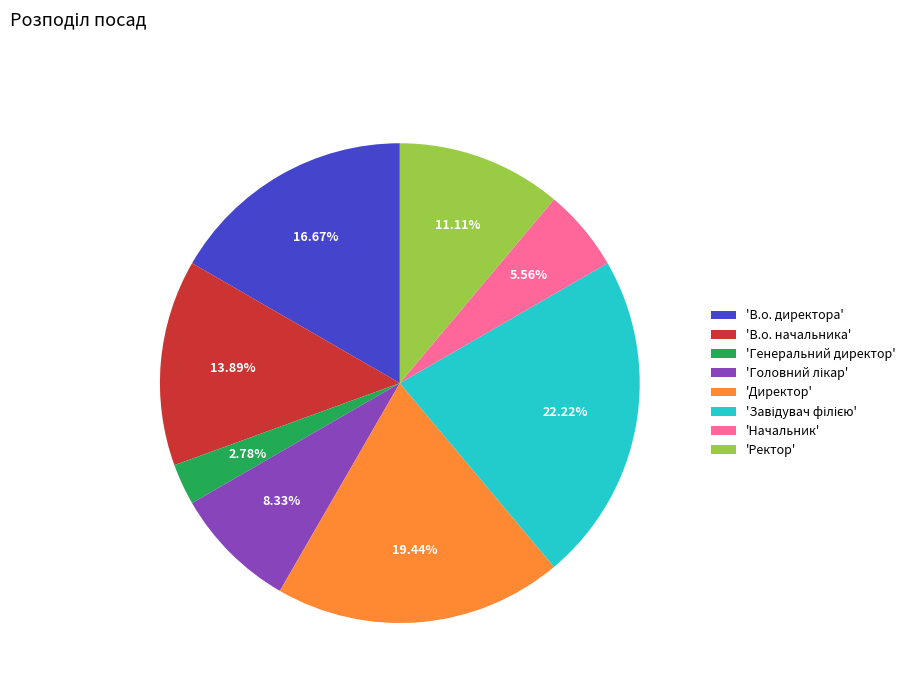

To the nearest percent, what is the average slice percentage?

12%